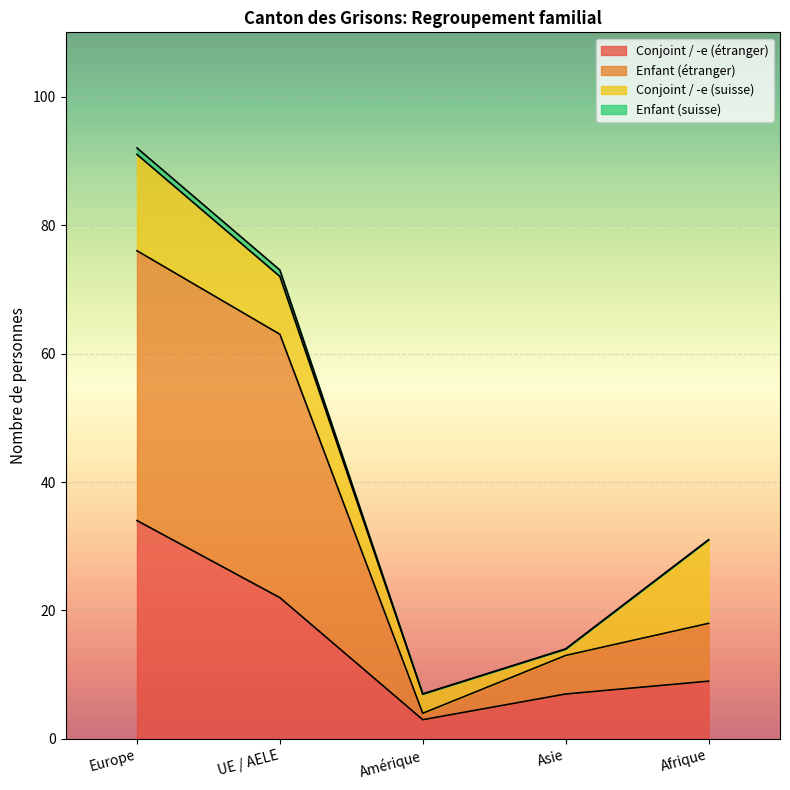

What is the sum of the Conjoint / -e (étranger) values at Amérique and Asie?

10